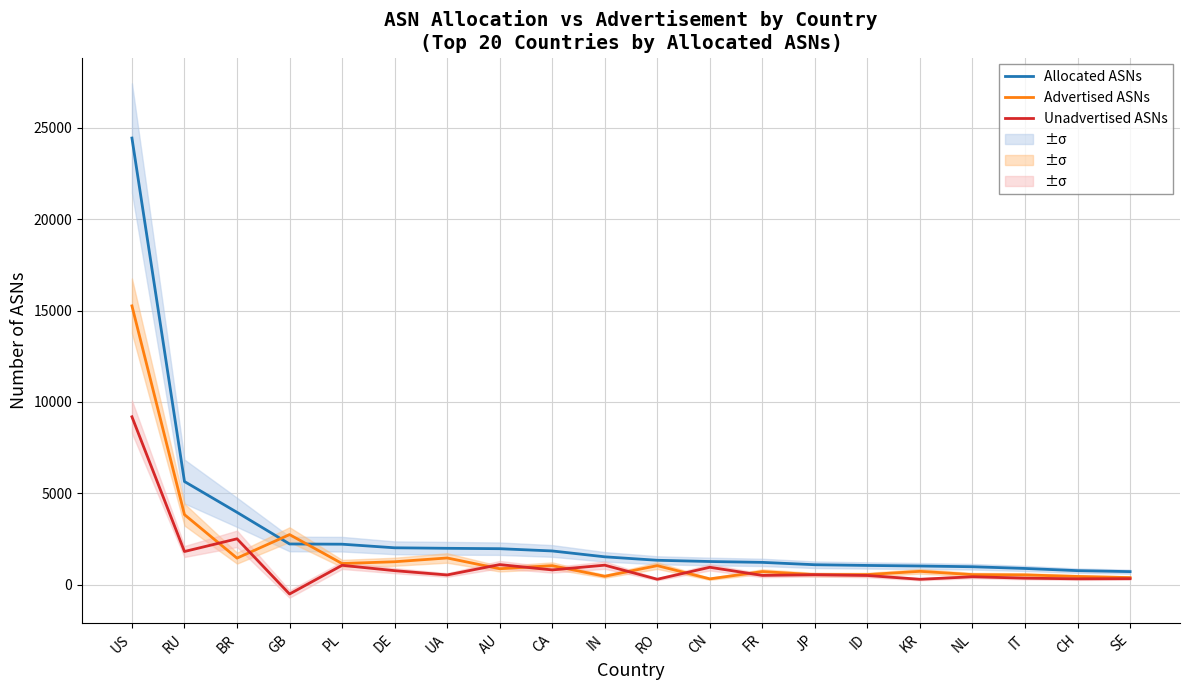

What is the approximate value of Advertised ASNs at KR, to the nearest 50?

750